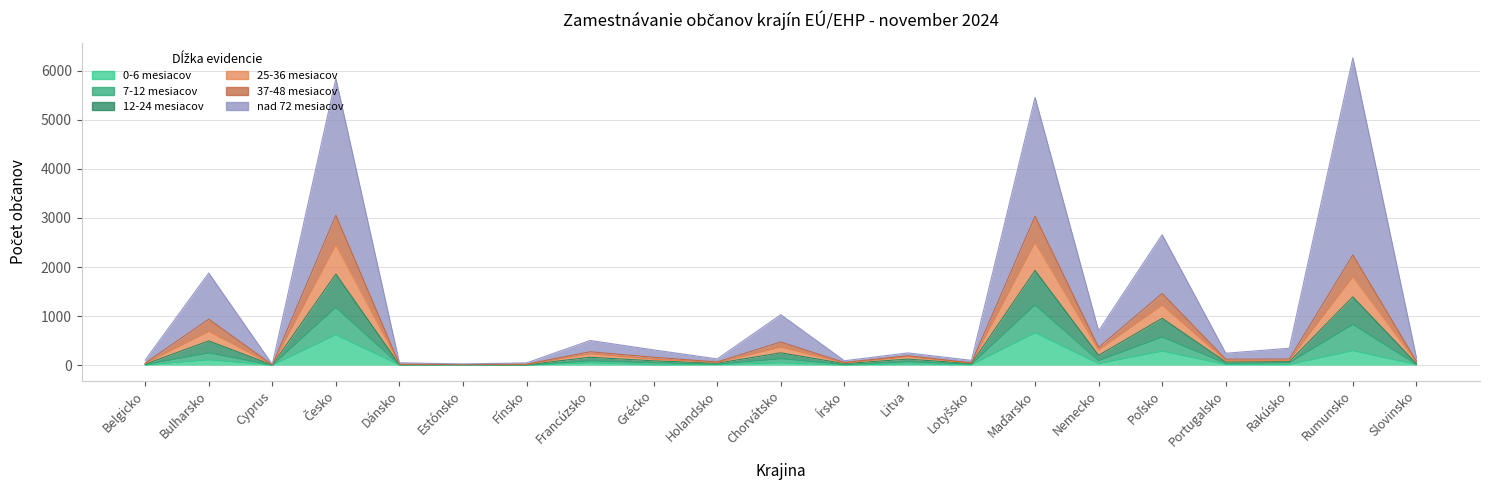

What is the sum of the 0-6 mesiacov values at Holandsko and Chorvátsko?

55